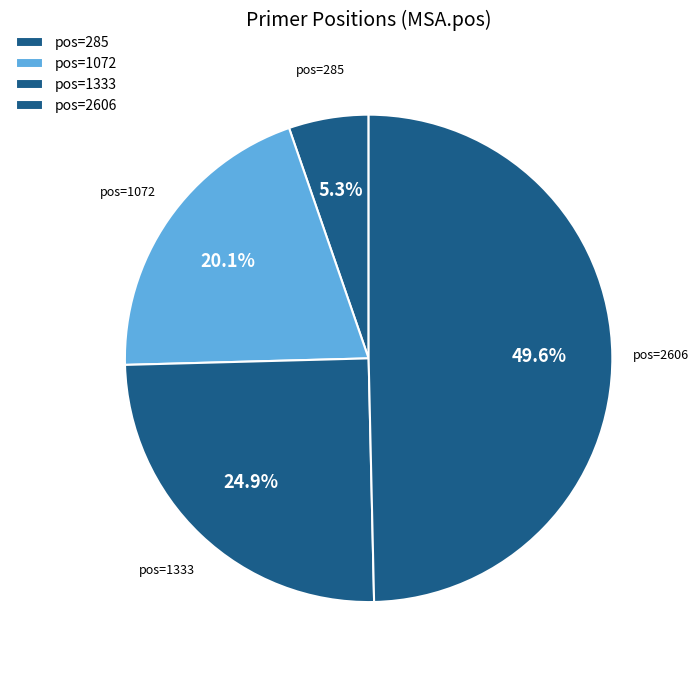

Which category has the biggest portion of the pie?

pos=2606